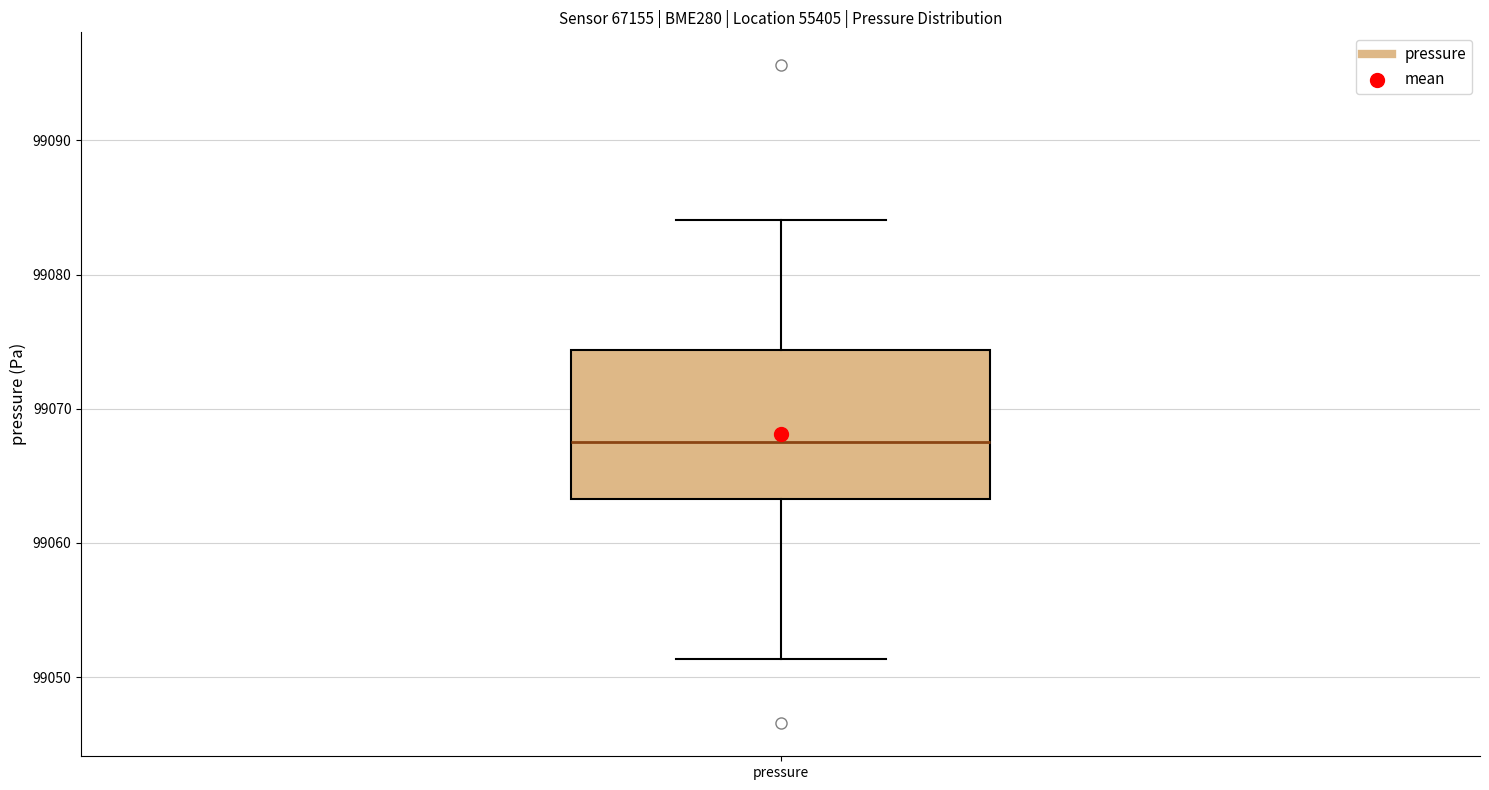

Read this box plot against the y-axis: the position of the median line, the range covered by the box, and the ends of both whiskers. The values are not printed on the chart, so give them approximately, as read against the axis.

median 99068, box 99063 to 99074, whiskers 99051 to 99084